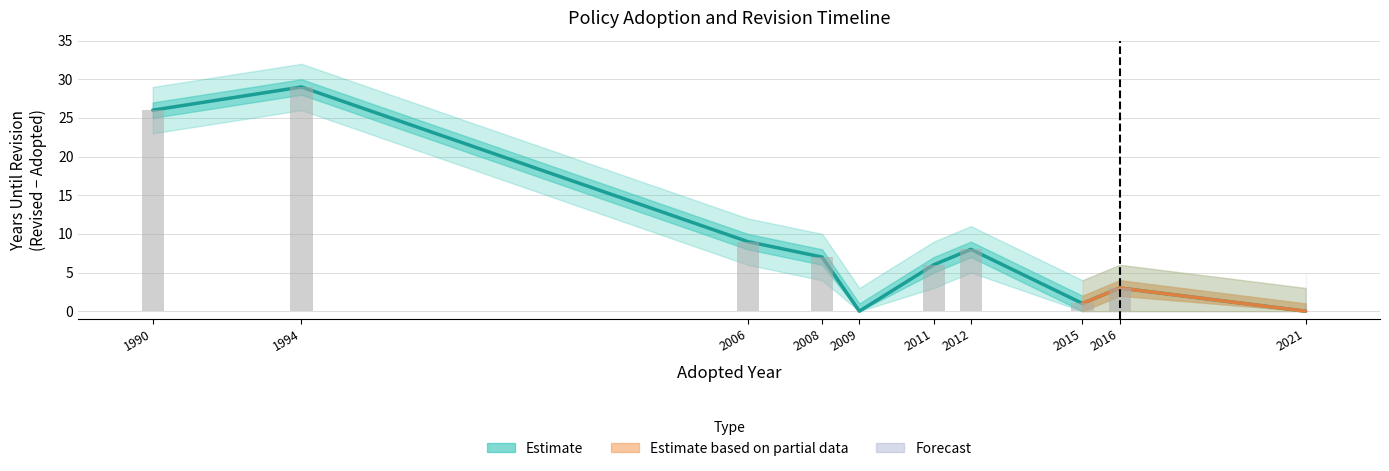

What is the difference between the values at 9 and labels?

31